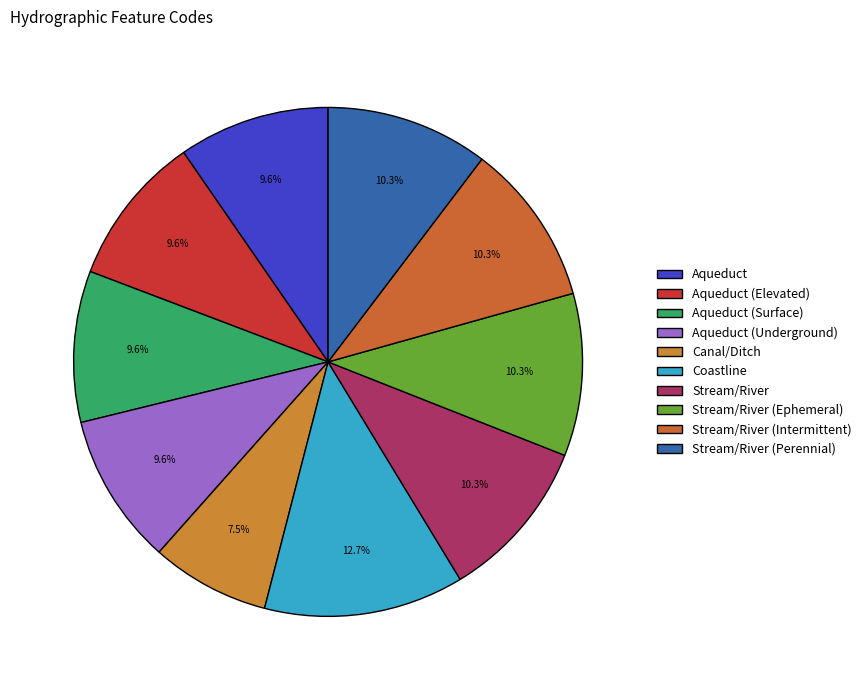

What percentage is the Coastline slice, to the nearest percent?

13%